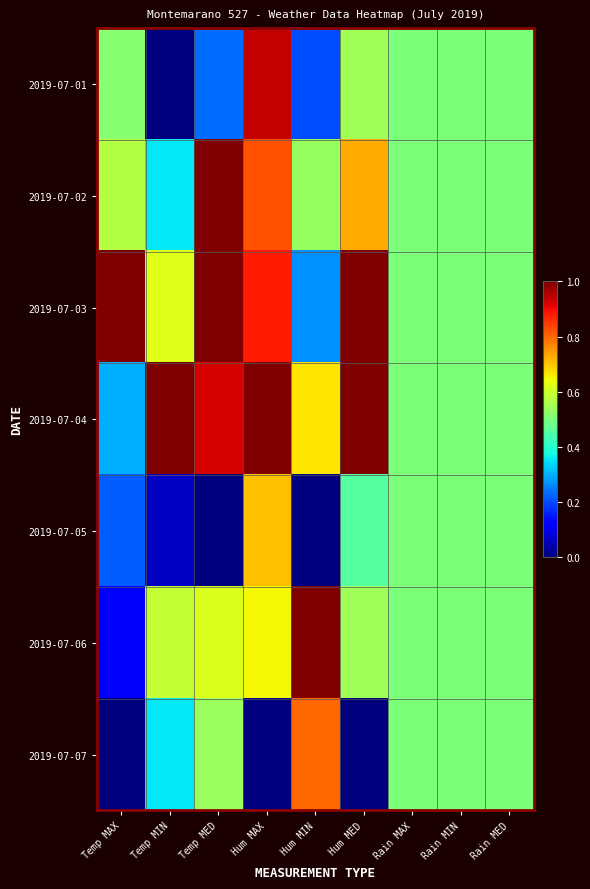

Reading right to left, extract all data points from this chart.

2019-07-01: Rain MED=0.5	Rain MIN=0.5	Rain MAX=0.5	Hum MED=0.5	Hum MIN=0.2	Hum MAX=0.9	Temp MED=0.2	Temp MIN=0.0	Temp MAX=0.5
2019-07-02: Rain MED=0.5	Rain MIN=0.5	Rain MAX=0.5	Hum MED=0.7	Hum MIN=0.5	Hum MAX=0.8	Temp MED=1.0	Temp MIN=0.4	Temp MAX=0.6
2019-07-03: Rain MED=0.5	Rain MIN=0.5	Rain MAX=0.5	Hum MED=1.0	Hum MIN=0.3	Hum MAX=0.9	Temp MED=1.0	Temp MIN=0.6	Temp MAX=1.0
2019-07-04: Rain MED=0.5	Rain MIN=0.5	Rain MAX=0.5	Hum MED=1.0	Hum MIN=0.7	Hum MAX=1.0	Temp MED=0.9	Temp MIN=1.0	Temp MAX=0.3
2019-07-05: Rain MED=0.5	Rain MIN=0.5	Rain MAX=0.5	Hum MED=0.5	Hum MIN=0.0	Hum MAX=0.7	Temp MED=0.0	Temp MIN=0.1	Temp MAX=0.2
2019-07-06: Rain MED=0.5	Rain MIN=0.5	Rain MAX=0.5	Hum MED=0.5	Hum MIN=1.0	Hum MAX=0.6	Temp MED=0.6	Temp MIN=0.6	Temp MAX=0.1
2019-07-07: Rain MED=0.5	Rain MIN=0.5	Rain MAX=0.5	Hum MED=0.0	Hum MIN=0.8	Hum MAX=0.0	Temp MED=0.5	Temp MIN=0.4	Temp MAX=0.0